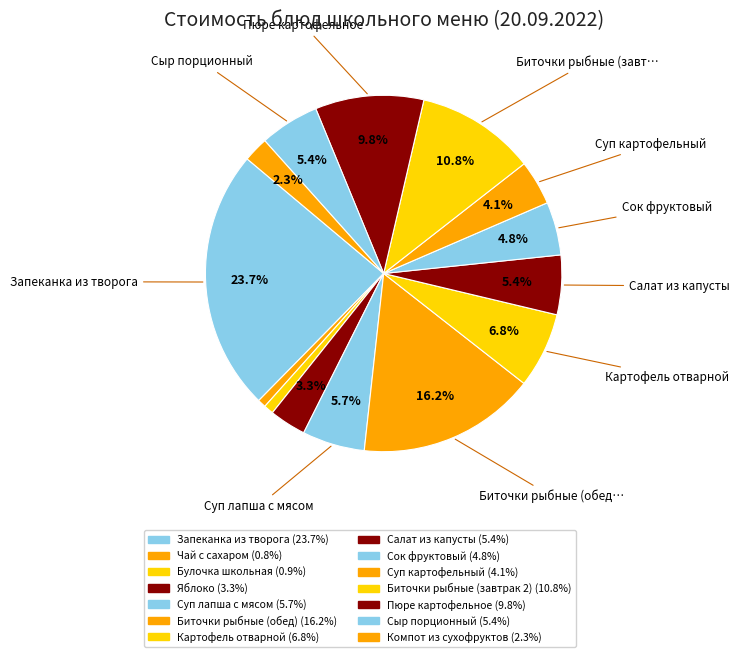

How much of the chart is everything except Сок фруктовый?

95.2%